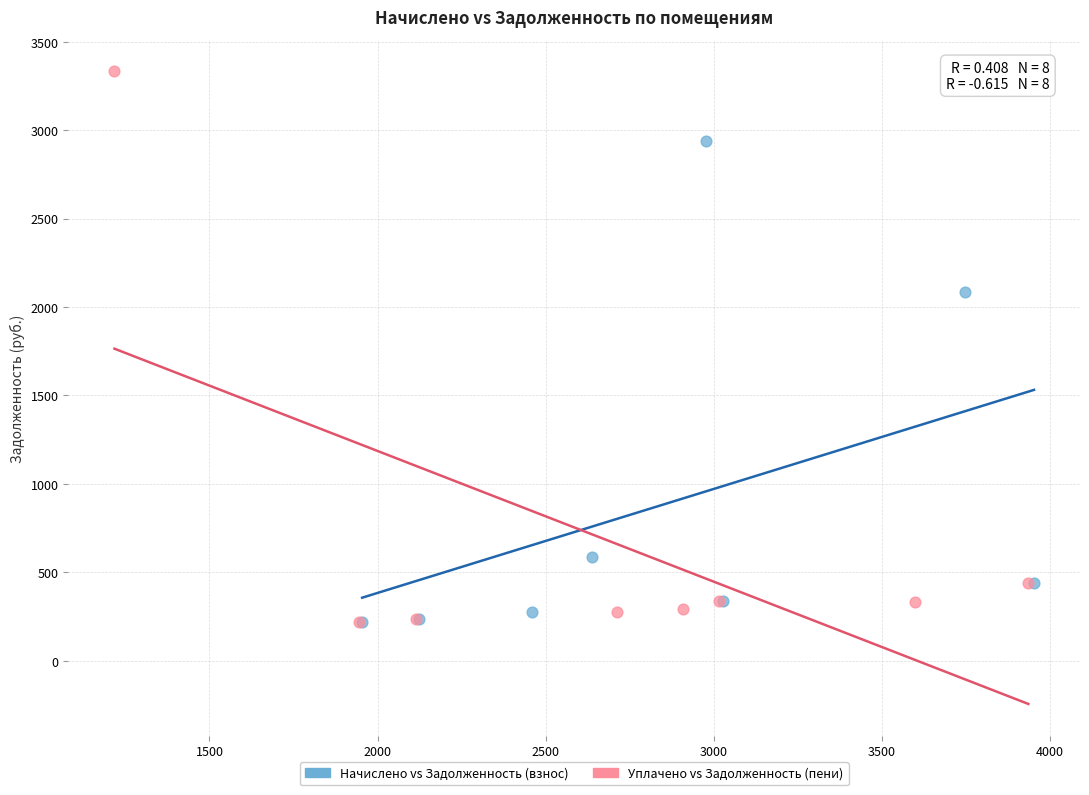

Which series reaches the maximum Y coordinate?

Уплачено vs Задолженность (пени)